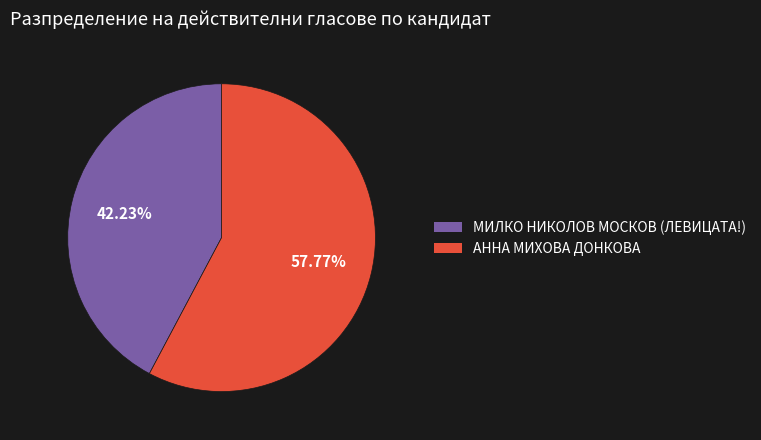

Rank the categories by value from lowest to highest.

МИЛКО НИКОЛОВ МОСКОВ (ЛЕВИЦАТА!), АННА МИХОВА ДОНКОВА